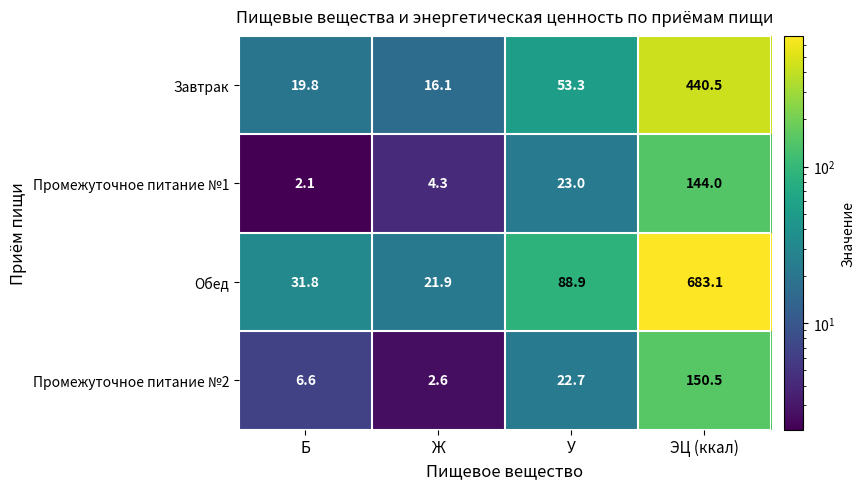

What is the average value of the Обед series?

206.4